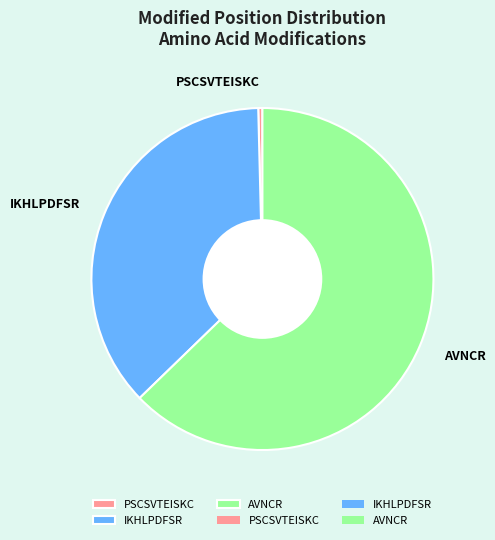

What is the smallest slice in the pie chart?

PSCSVTEISKC